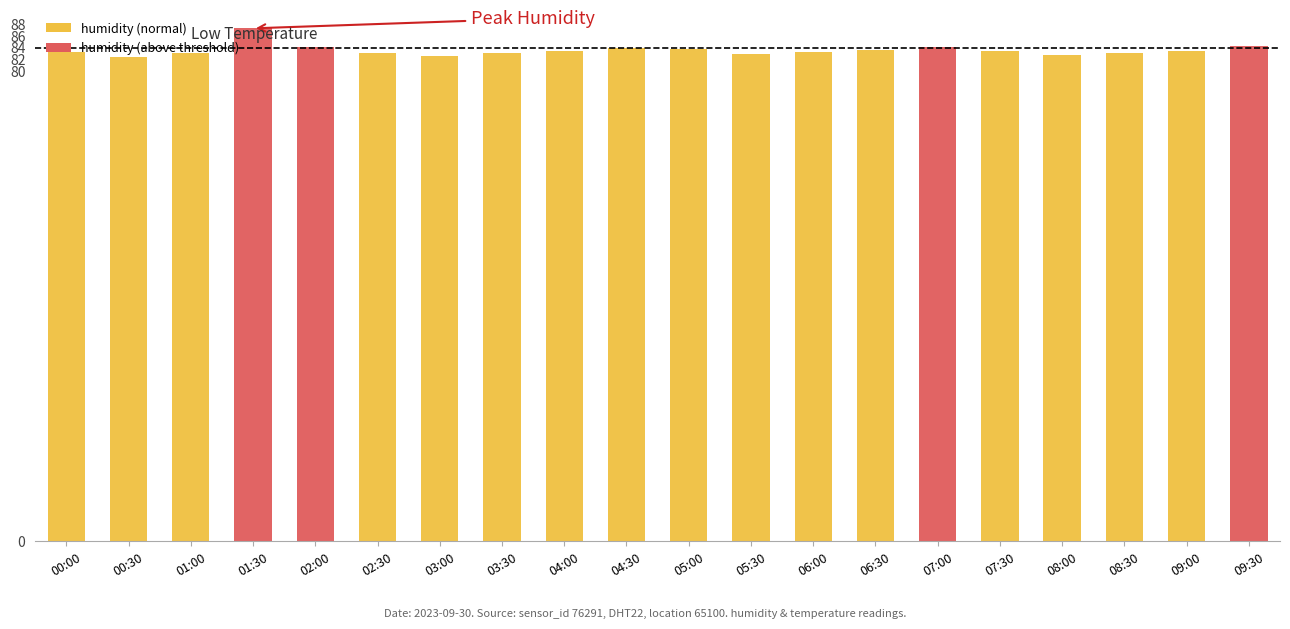

How many bars are there in total?

20